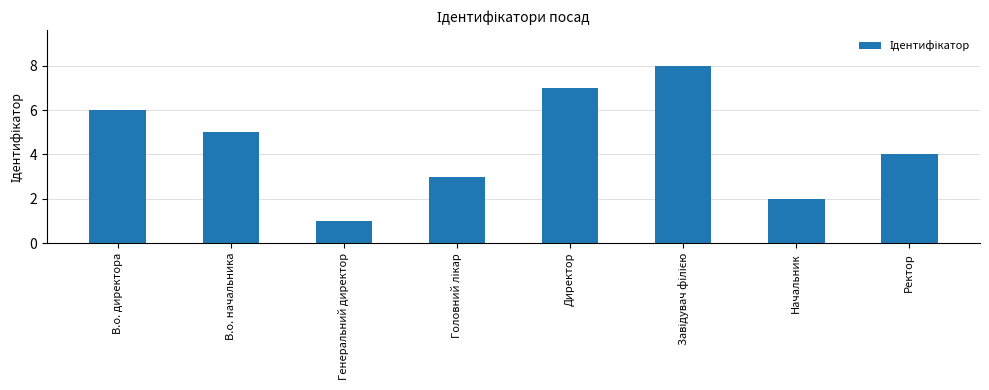

How many data points are less than 5?

4